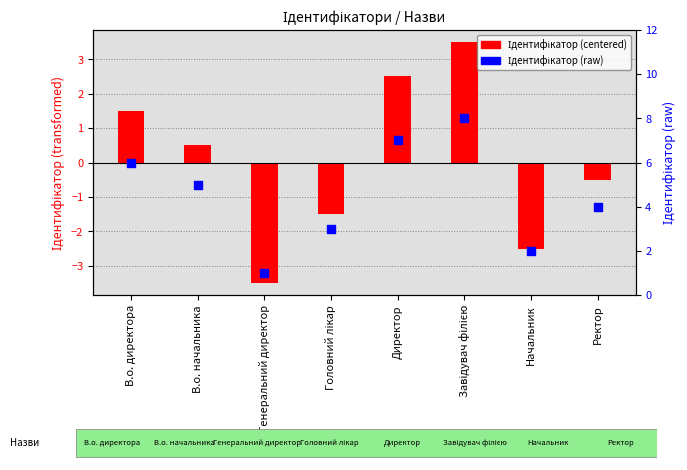

What are all the series names shown in the legend?

Ідентифікатор (centered), Ідентифікатор (raw)